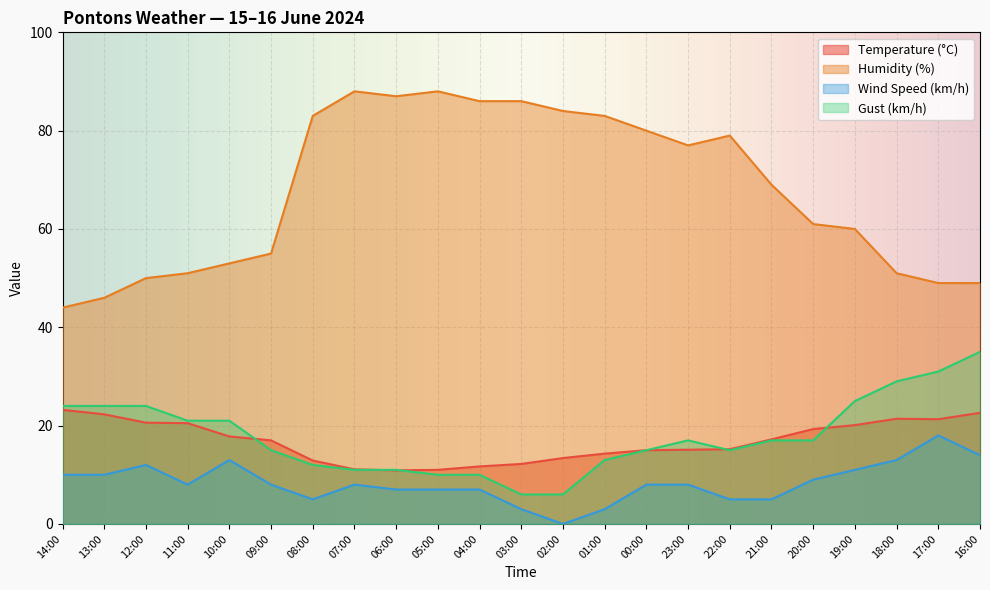

What are all the series names shown in the legend?

Temperature (°C), Humidity (%), Wind Speed (km/h), Gust (km/h)